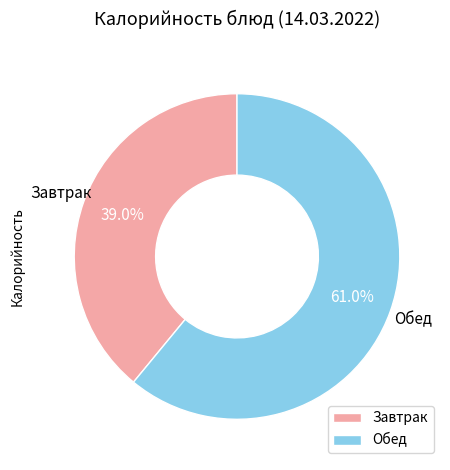

What is the smallest slice in the pie chart?

Завтрак